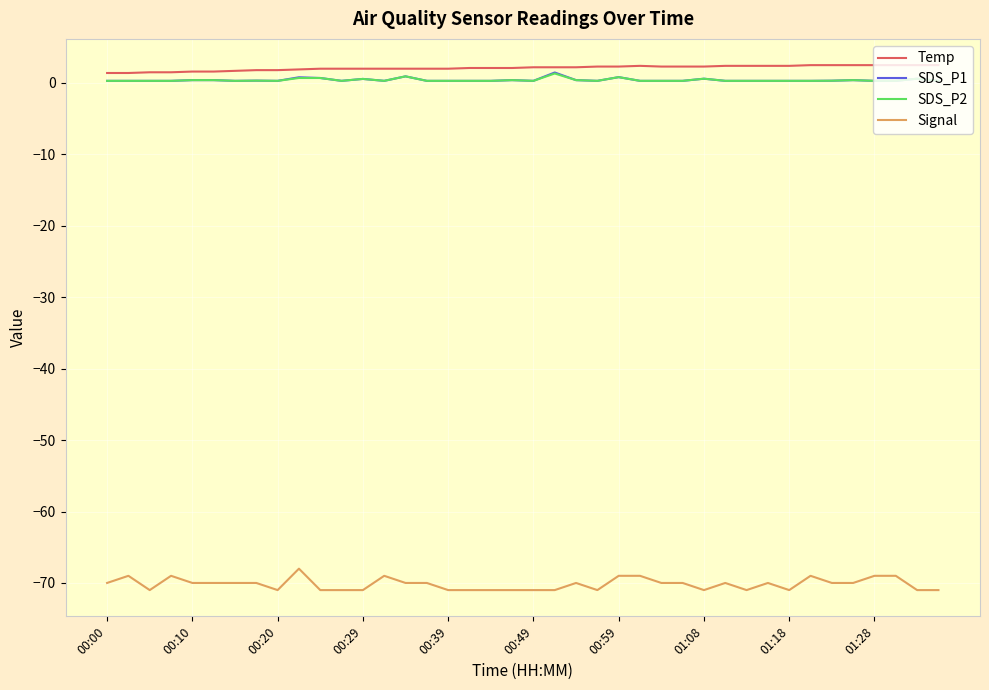

True or false: SDS_P1 and Signal cross at least once.

False